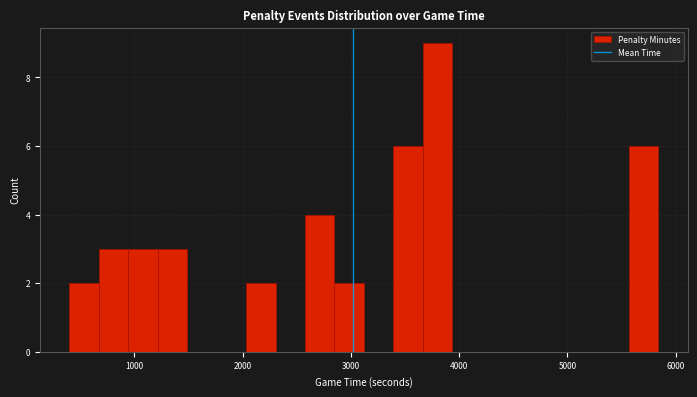

Around what value on the x-axis is the tallest bar? Give the approximate position of its centre, as read against the axis.

3800